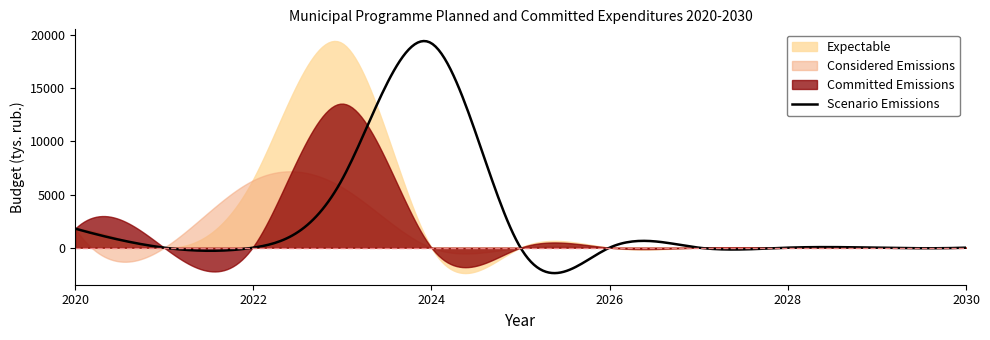

What is the difference between the second highest and minimum values in the Scenario Emissions series?

21810.9